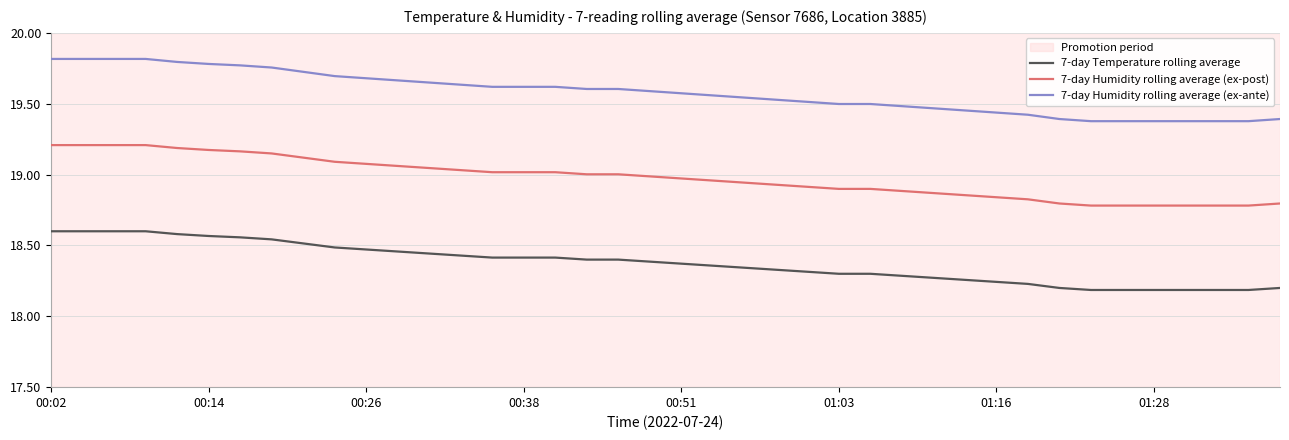

List the series in order of their peak value, highest first.

7-day Humidity rolling average (ex-ante), 7-day Humidity rolling average (ex-post), 7-day Temperature rolling average